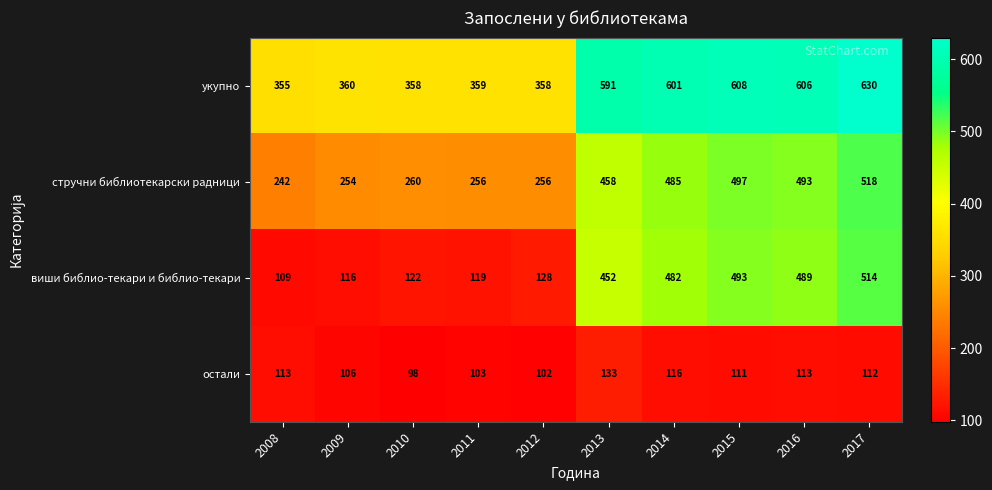

What is the highest value of the стручни библиотекарски радници series?

518